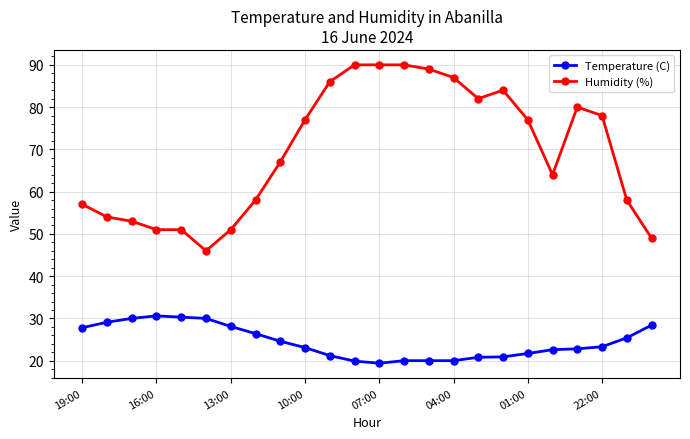

What is the minimum value for Temperature (C)?

19.4